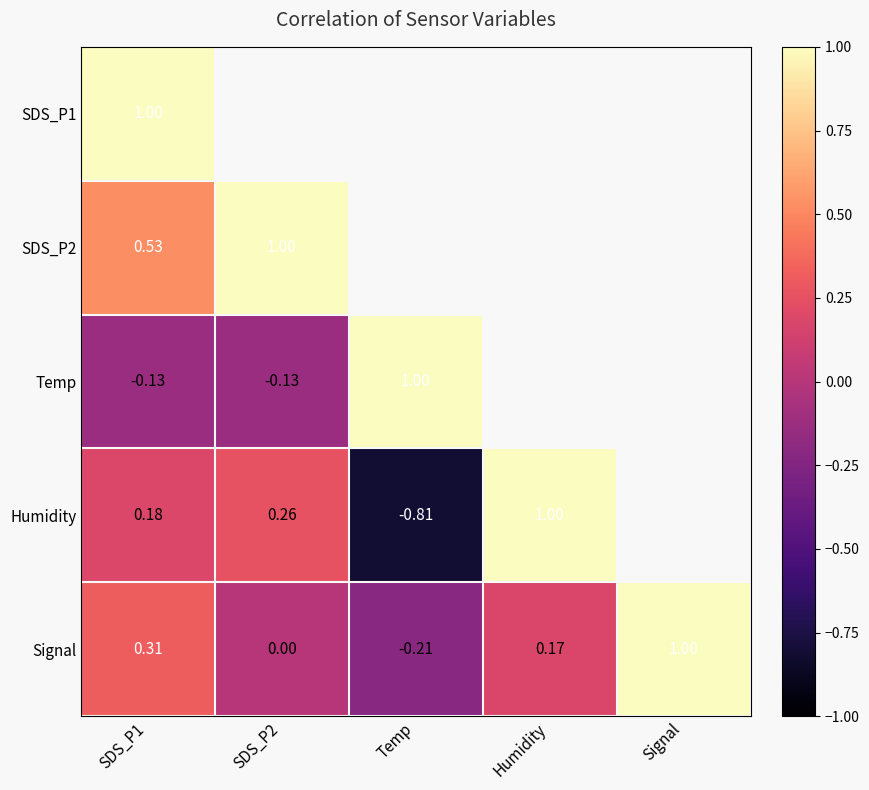

At which label does Signal reach its peak?

Signal